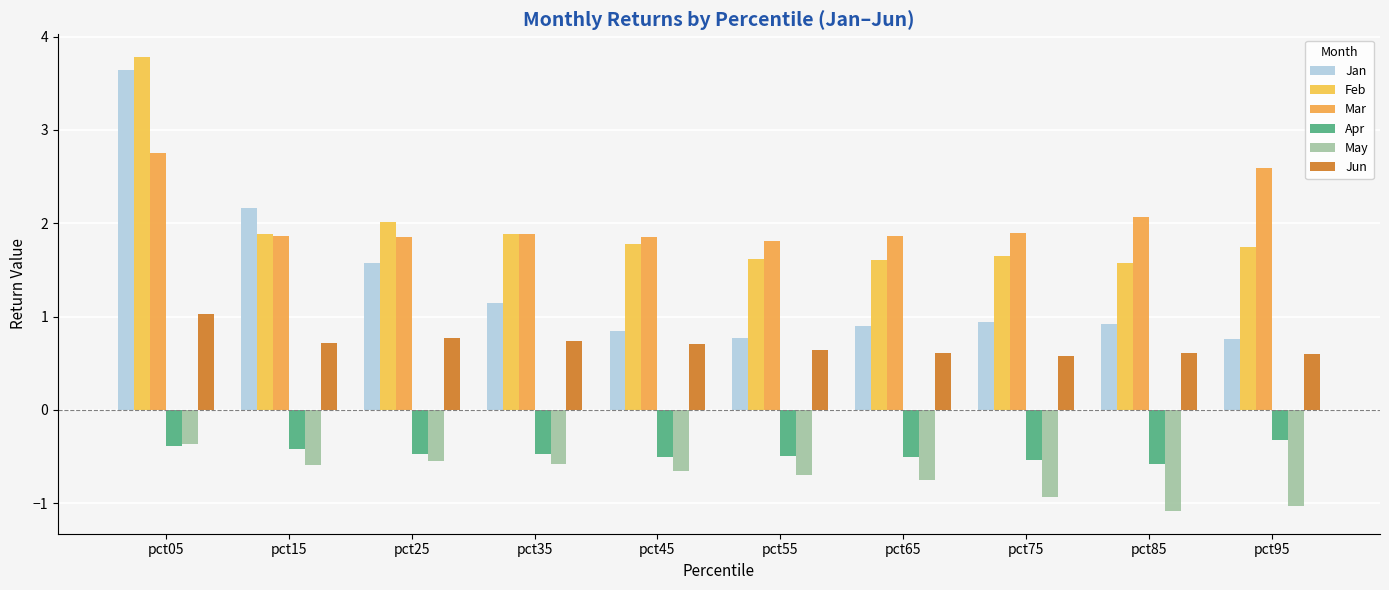

The value of Apr at pct55 is -0.1. True or false?

False